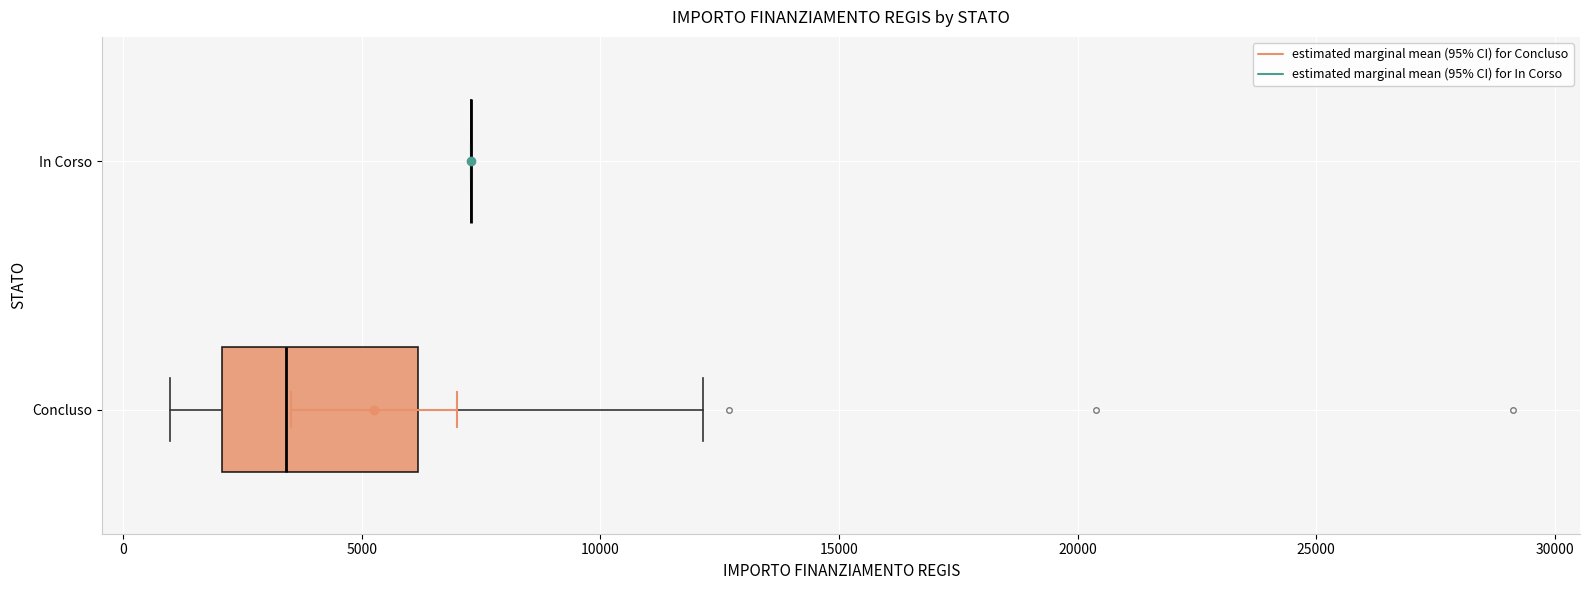

Reading bottom to top, transcribe this box plot: for each box, give where its median line is, the range the box spans, and where its two whiskers end, as read against the x-axis. The values are not printed on the chart, so give them approximately, as read against the axis.

Concluso: median 3500, box 2000 to 6000, whiskers 1000 to 12000
In Corso: box collapsed to a line at 7500, whiskers 7500 to 7500